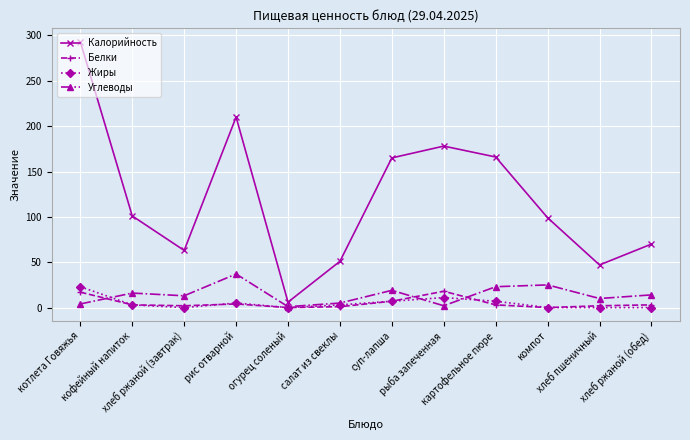

True or false: Белки and Калорийность cross at least once.

False